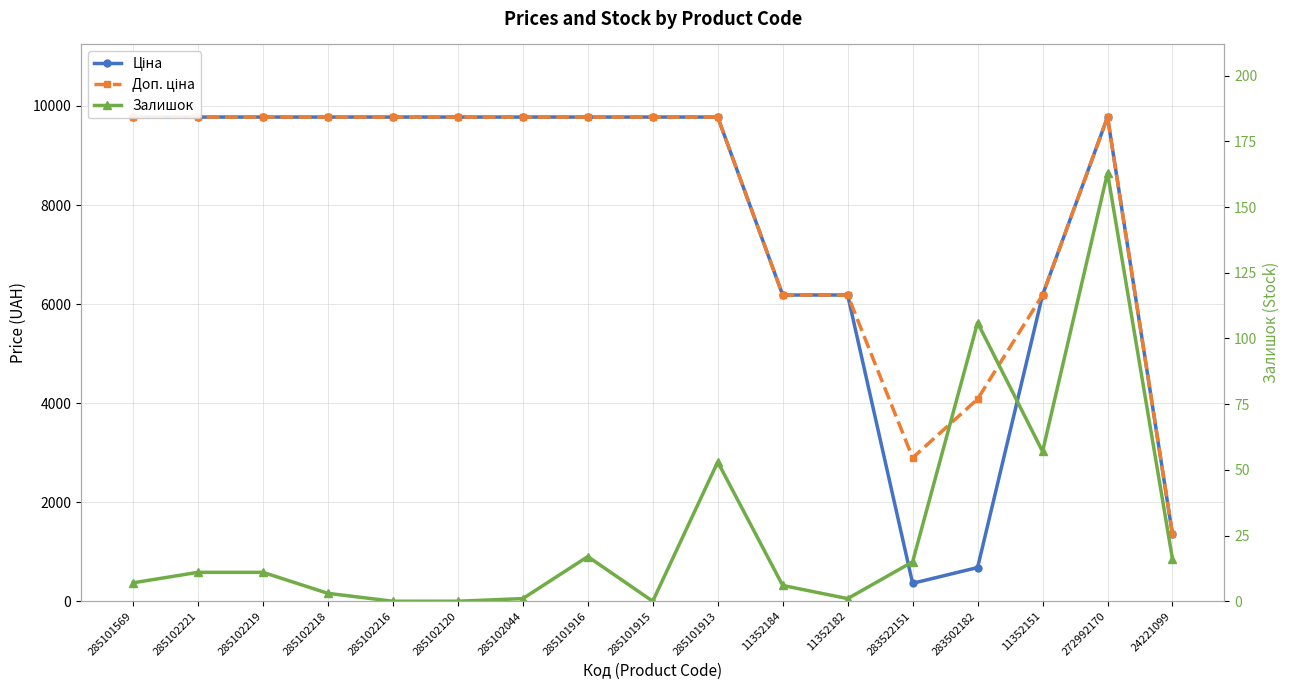

Does the chart have visible grid lines?

Yes